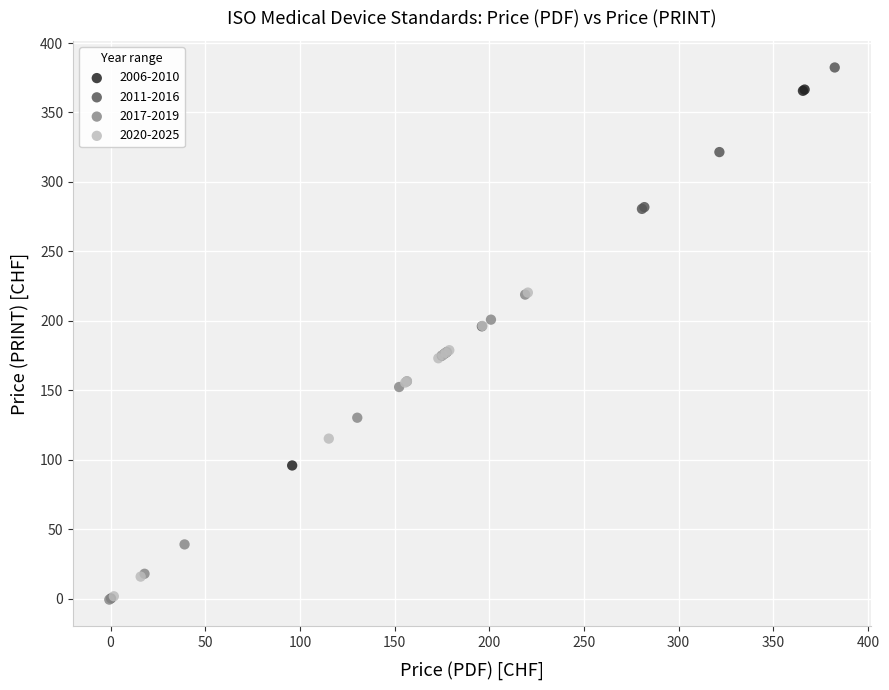

Which series contains the highest Y value?

2011-2016